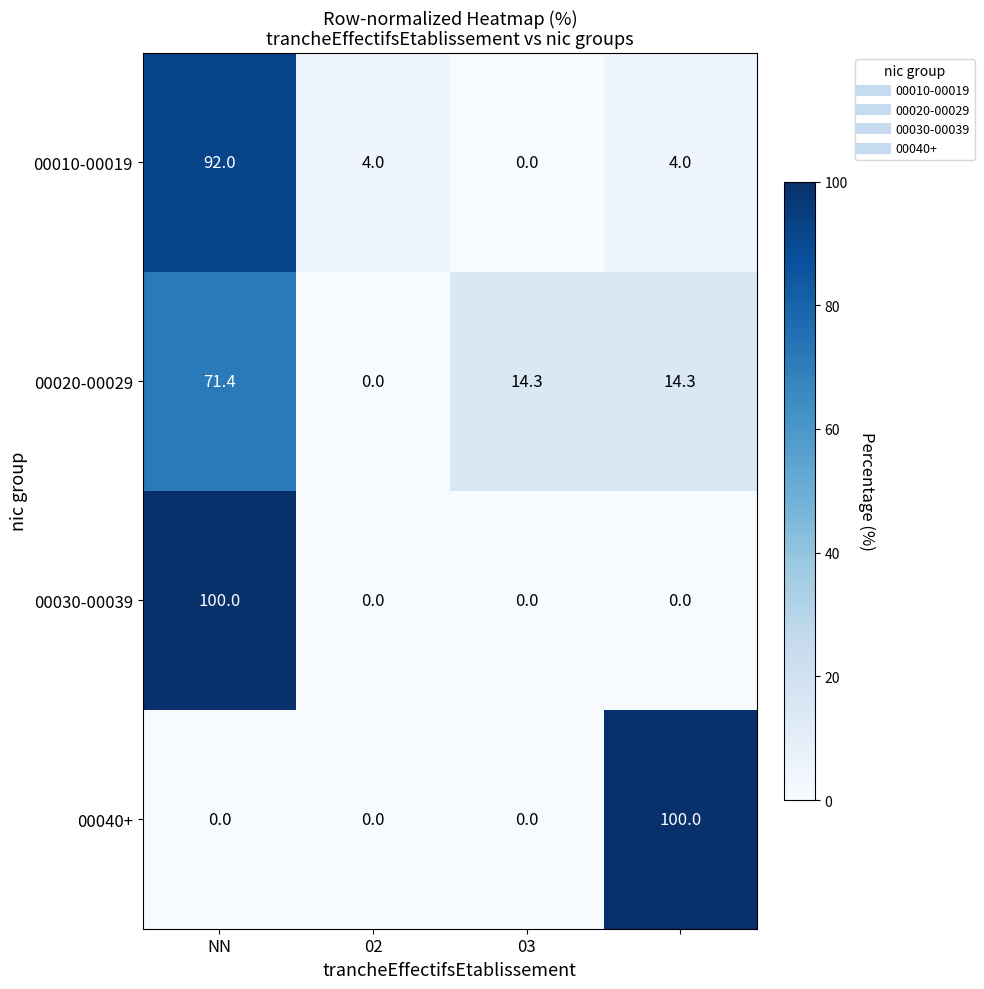

Reading left to right, transcribe all the data shown in this chart.

00010-00019: 92.0	4.0	0.0	4.0
00020-00029: 71.4	0.0	14.3	14.3
00030-00039: 100.0	0.0	0.0	0.0
00040+: 0.0	0.0	0.0	100.0